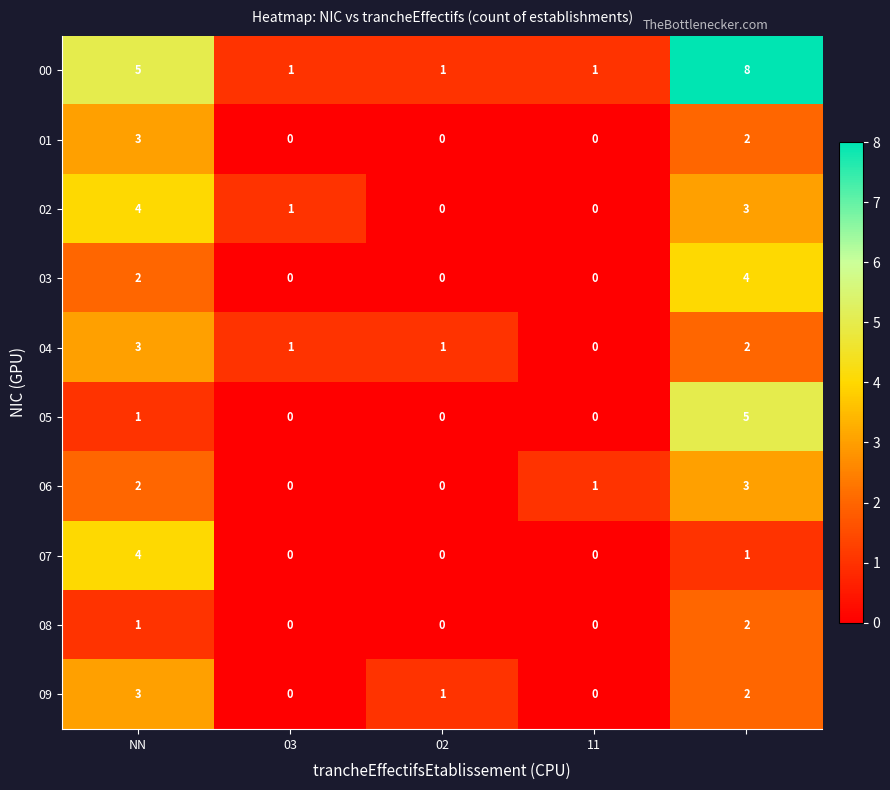

Count the 01 values in the range 0 to 2.

4